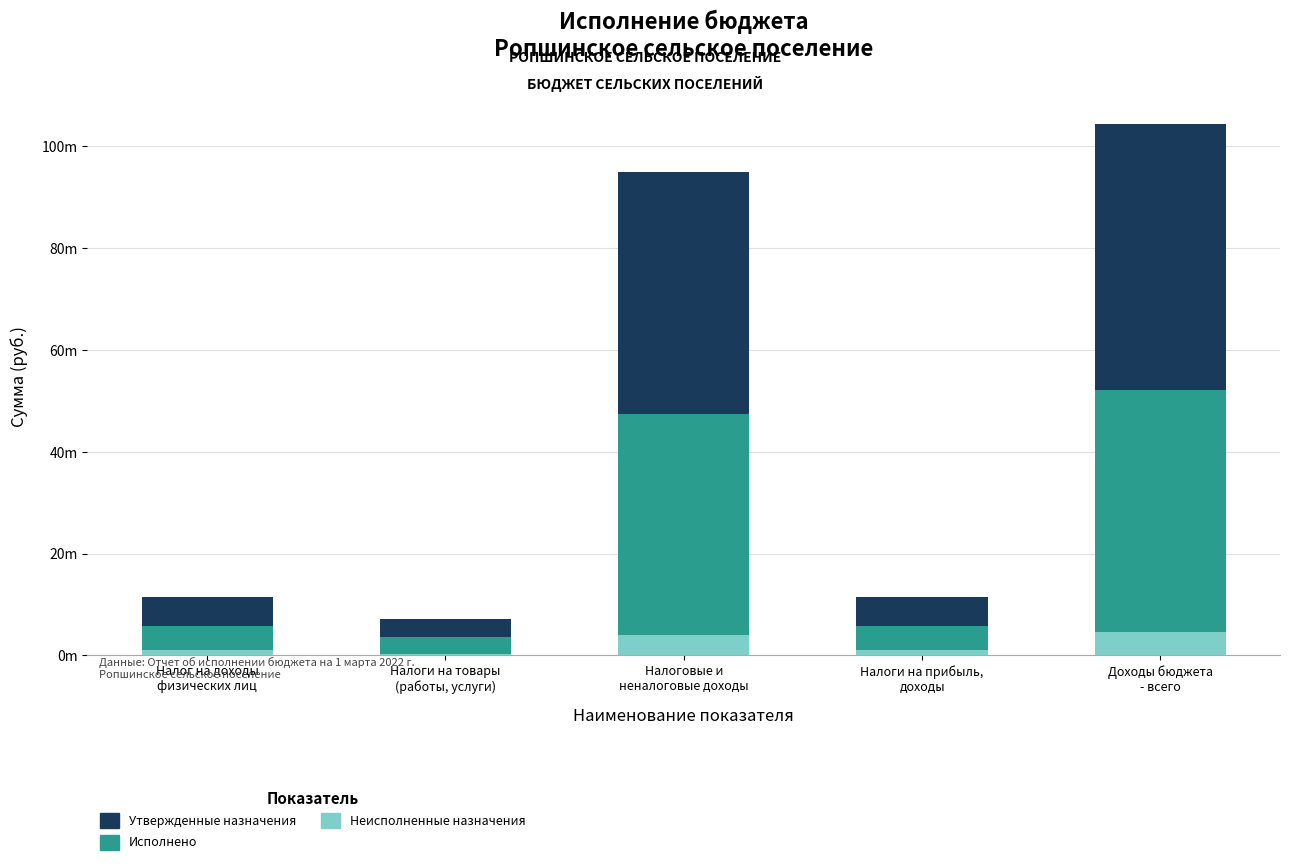

At how many categories does at least one series exceed 7781017?

2